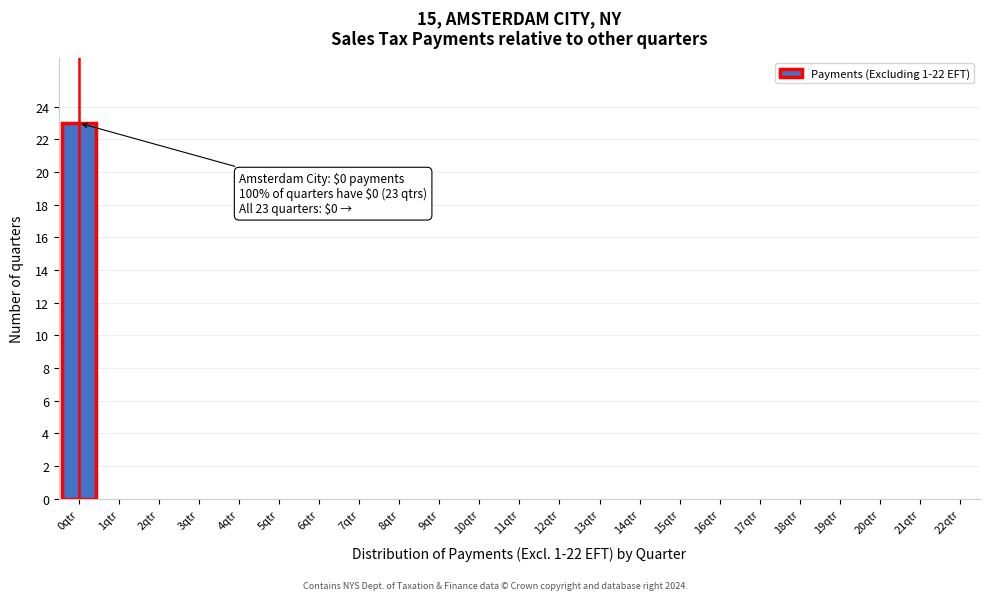

Reading left to right, what are all the values shown in this chart?

0qtr=23	1qtr=0	2qtr=0	3qtr=0	4qtr=0	5qtr=0	6qtr=0	7qtr=0	8qtr=0	9qtr=0	10qtr=0	11qtr=0	12qtr=0	13qtr=0	14qtr=0	15qtr=0	16qtr=0	17qtr=0	18qtr=0	19qtr=0	20qtr=0	21qtr=0	22qtr=0